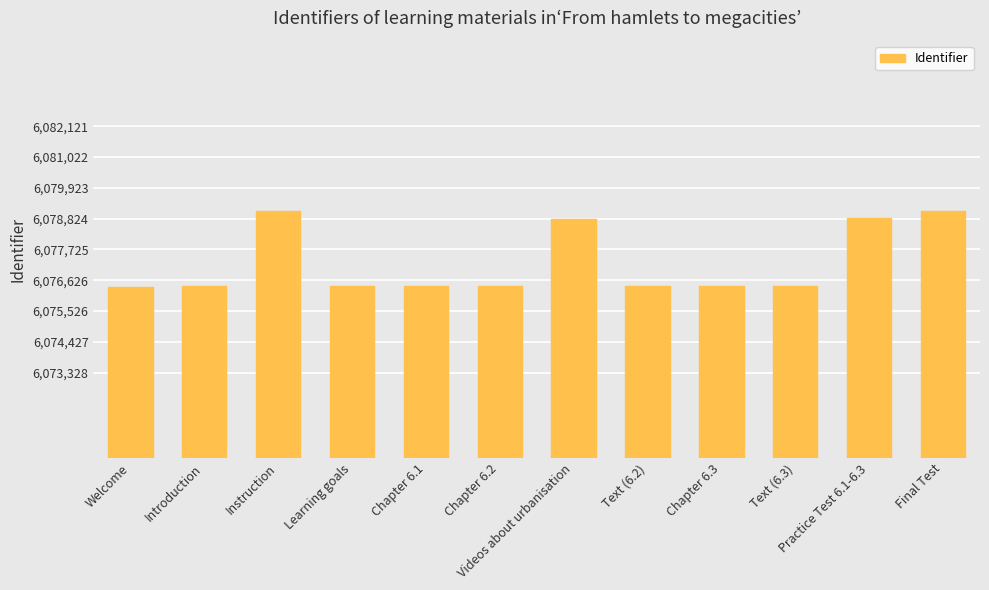

What is the change in value from Introduction to Final Test?

+2676